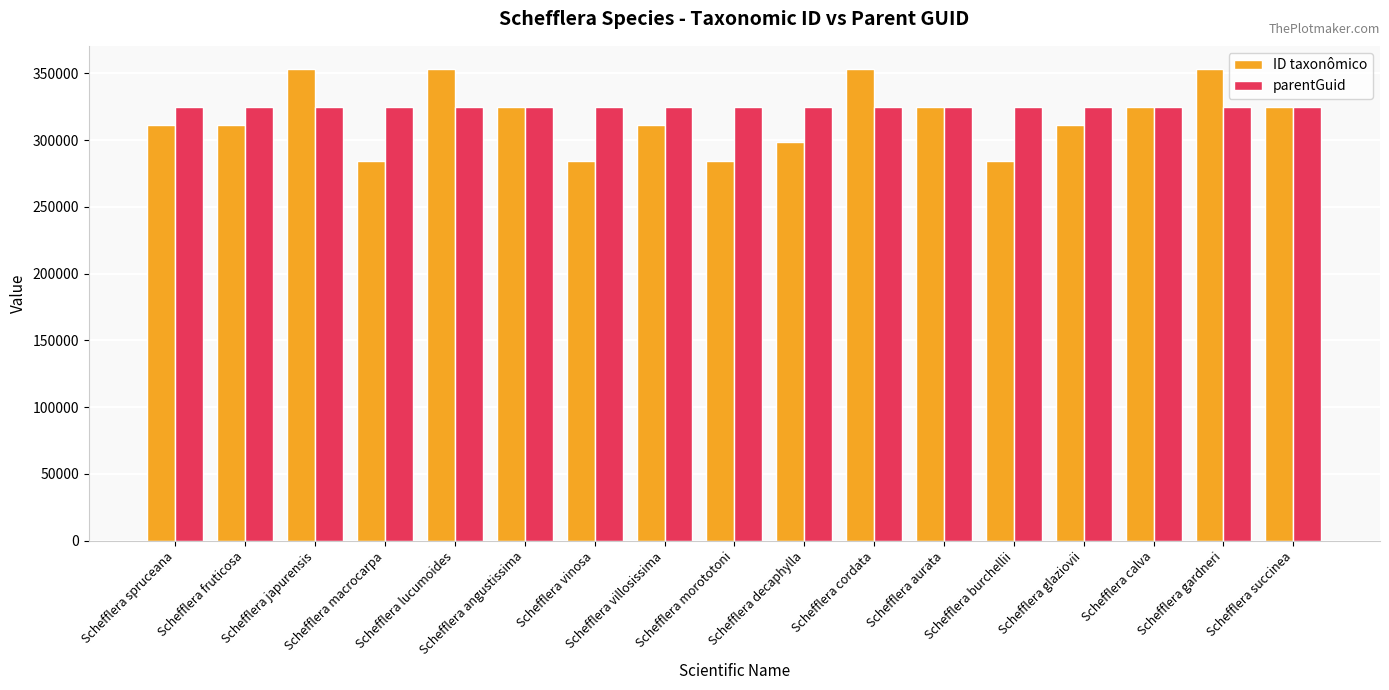

What is the lowest value of the parentGuid series?

324817